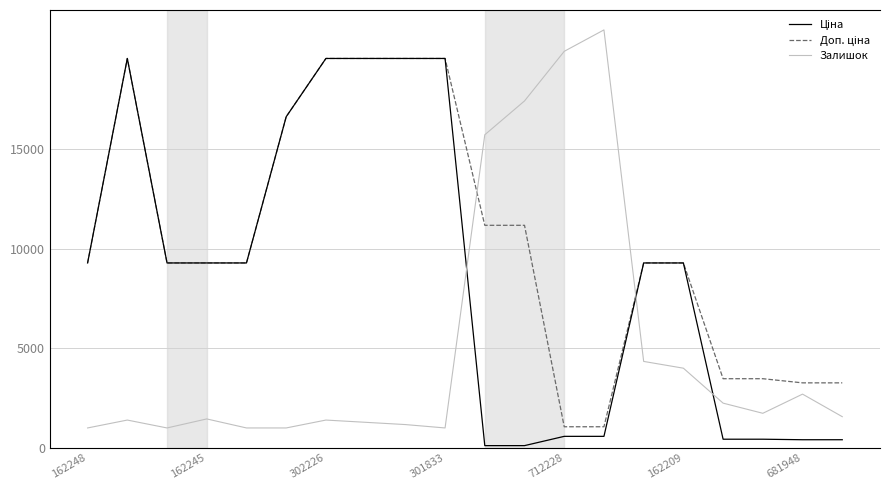

Count the number of data series in this chart.

3